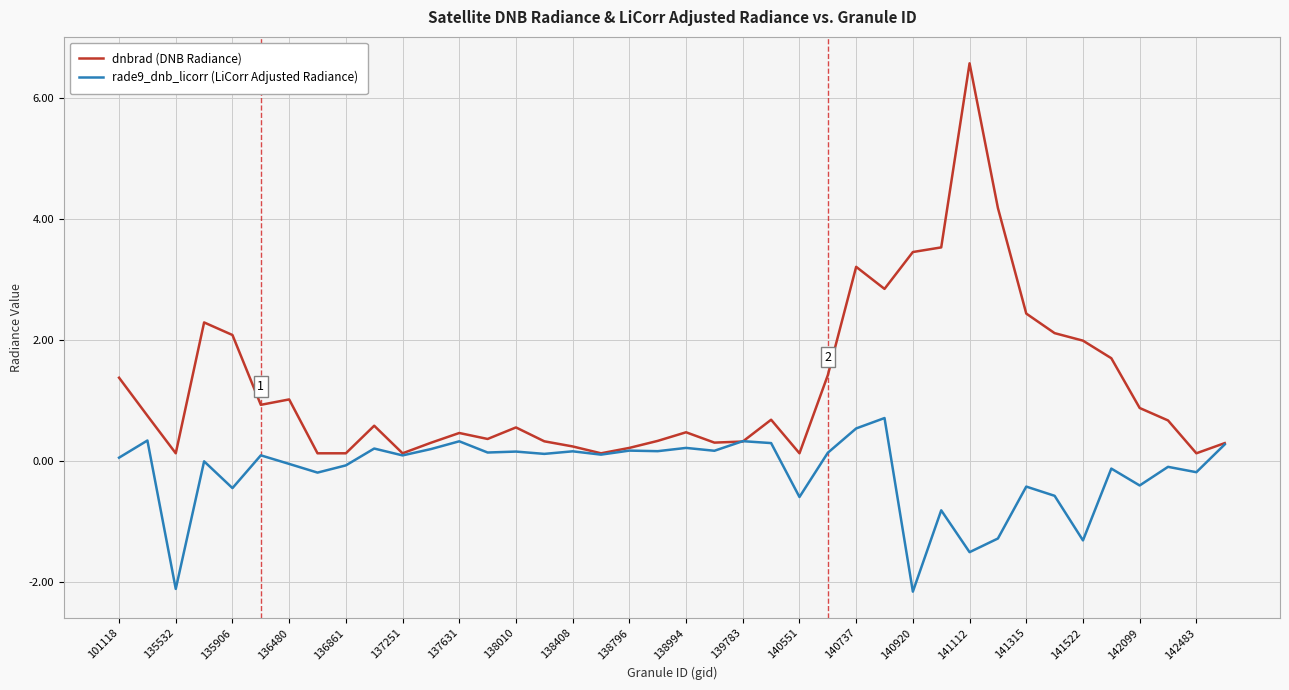

Rank the series by their average value, from lowest to highest.

rade9_dnb_licorr (LiCorr Adjusted Radiance), dnbrad (DNB Radiance)